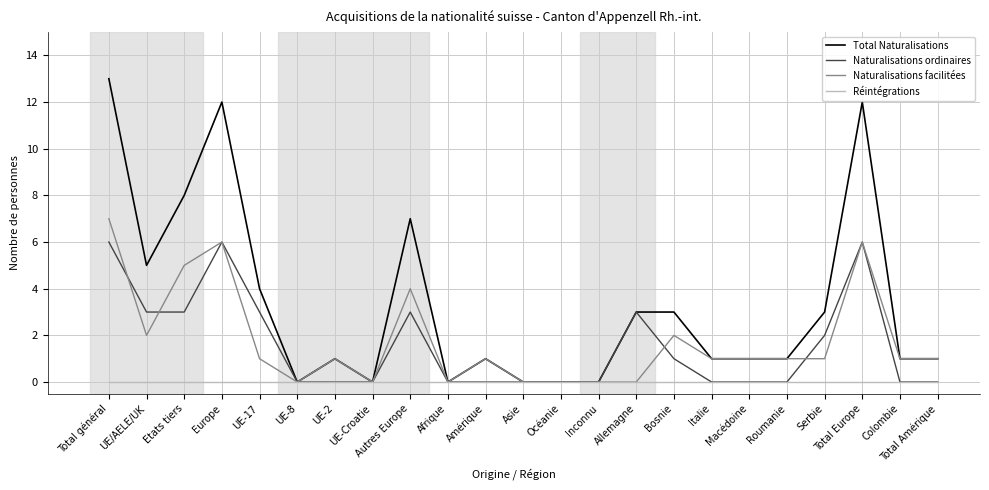

Which series has the largest total across all categories?

Total Naturalisations